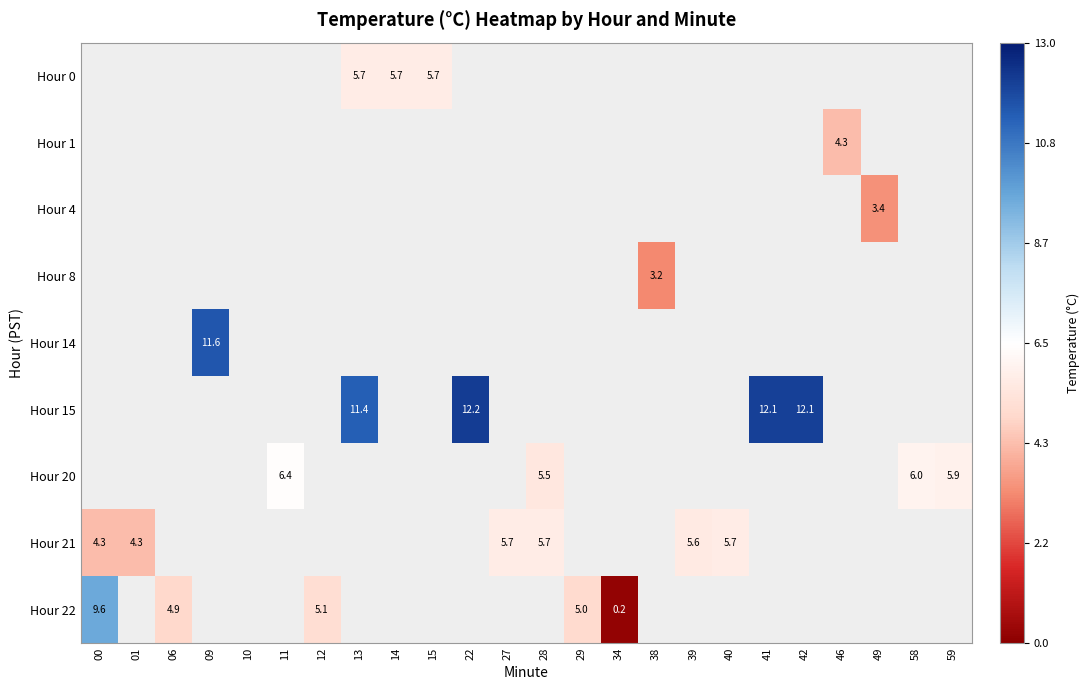

How many positive values does the Hour 22 series have?

5